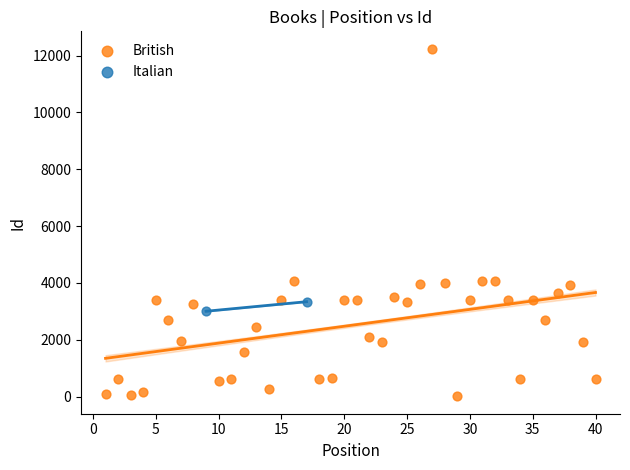

What are all the series names shown in the legend?

British, Italian